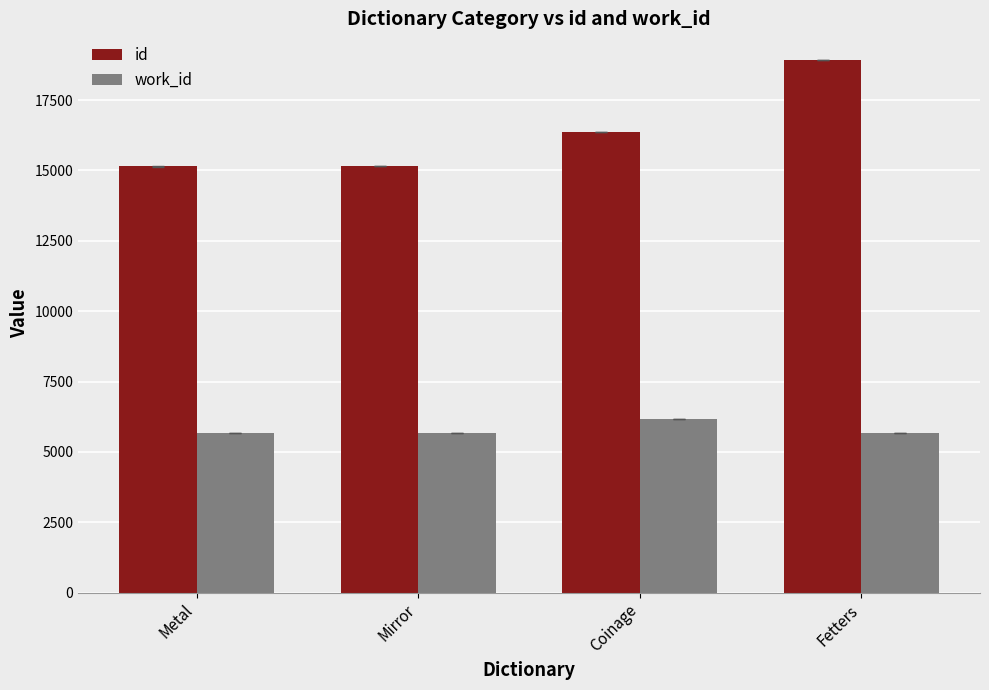

Are the bars grouped side by side (vs. stacked)?

Yes